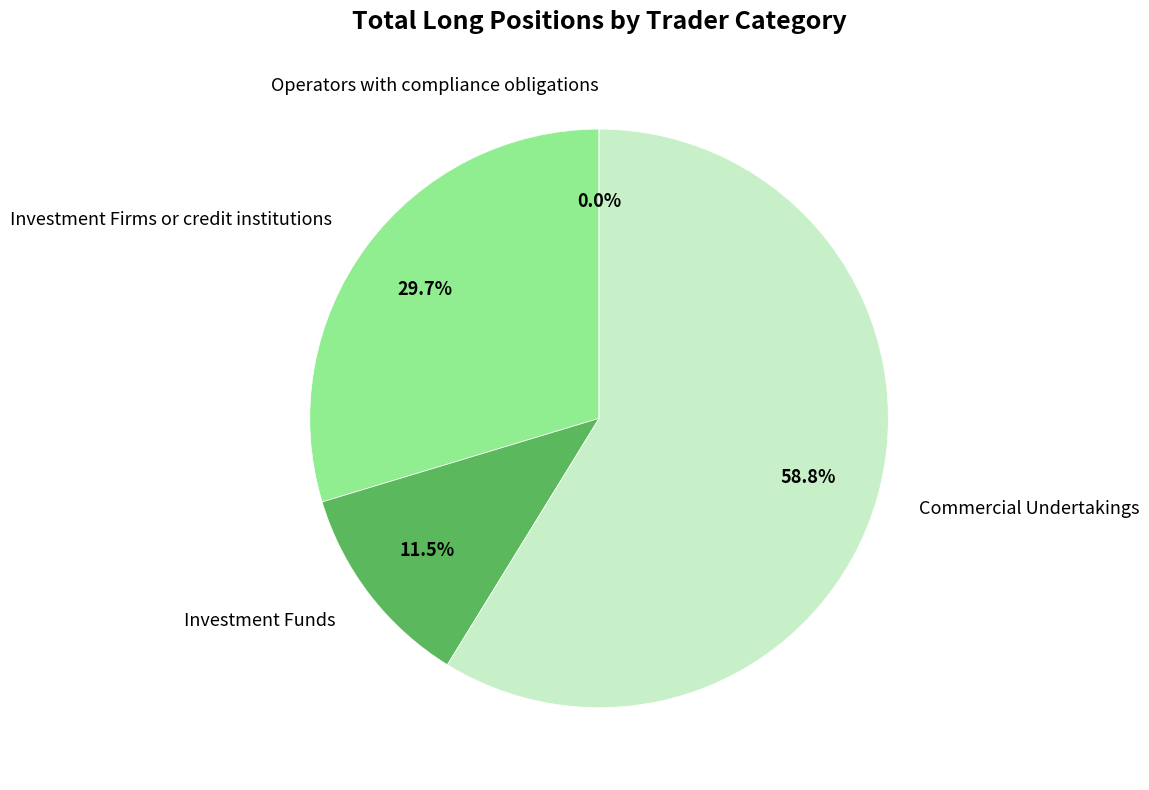

Does any single category account for the majority?

Yes